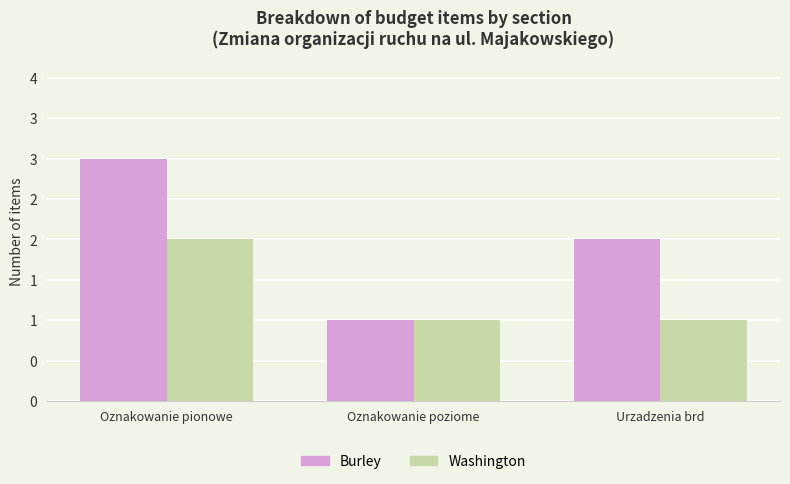

At Oznakowanie poziome, list the series in order from largest to smallest.

Burley, Washington